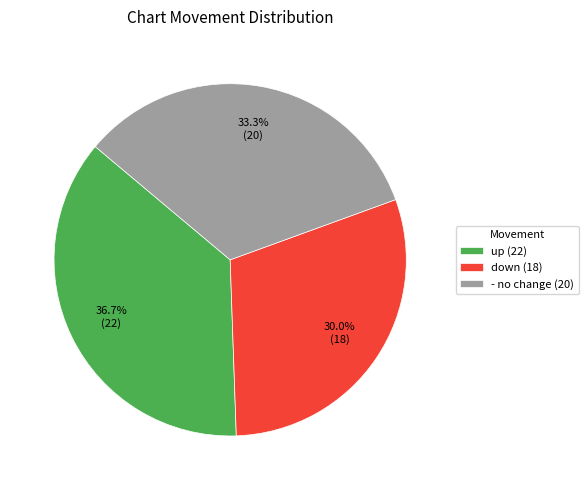

Approximately how many times larger is the value at down (18) compared to up (22)?

0.8